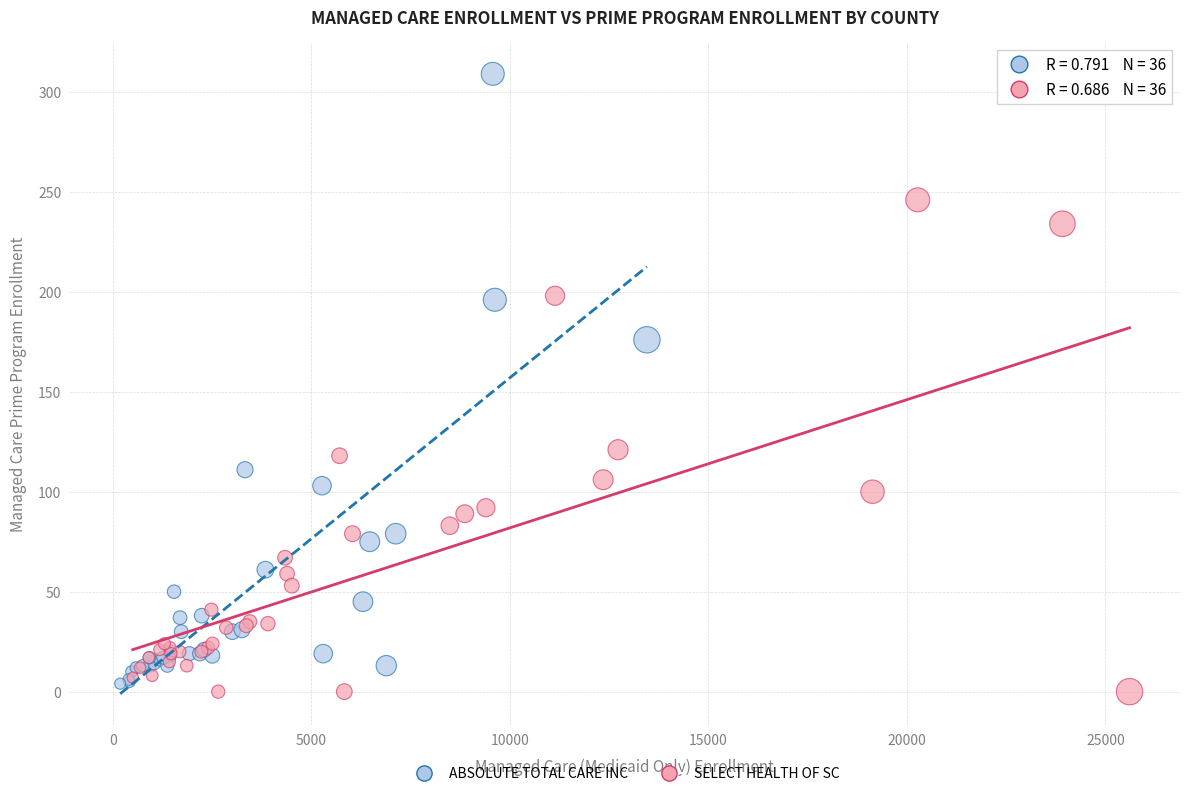

Which series has the widest spread of Y values?

ABSOLUTE TOTAL CARE INC